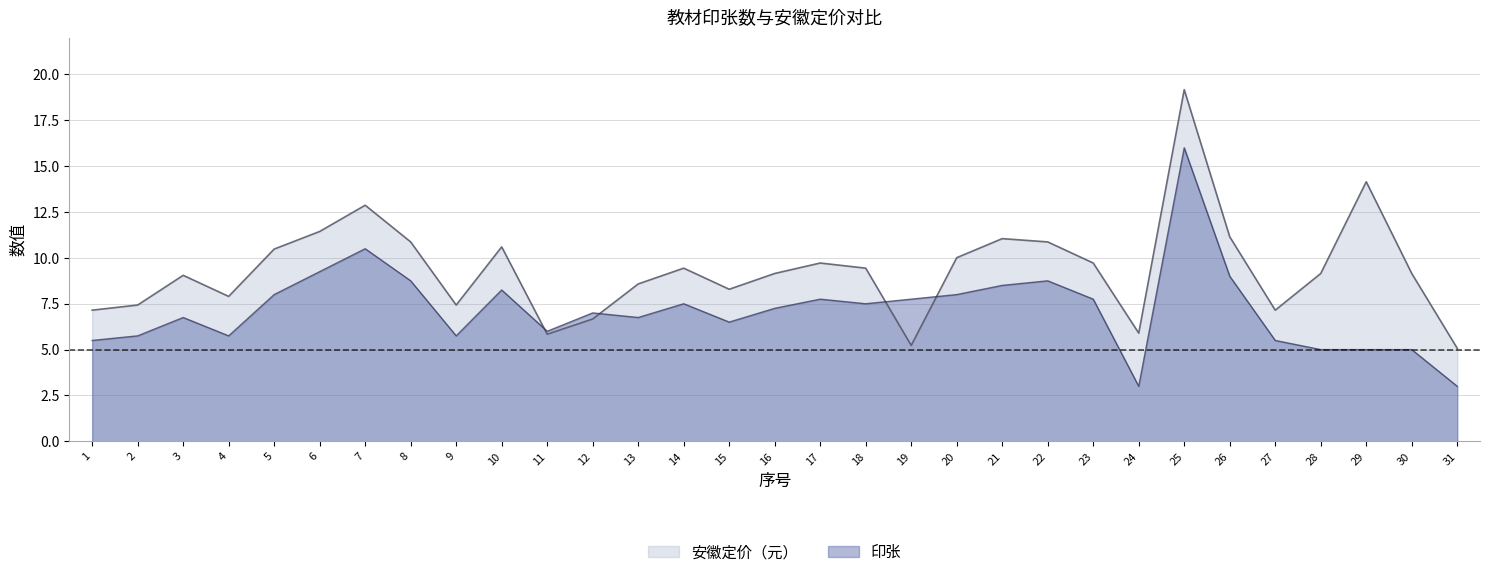

What are all the series names shown in the legend?

安徽定价（元）, 印张